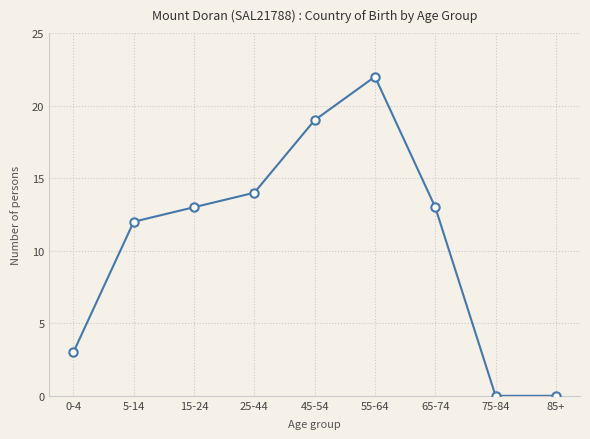

True or false: the data has more than 1 interior local peaks.

False